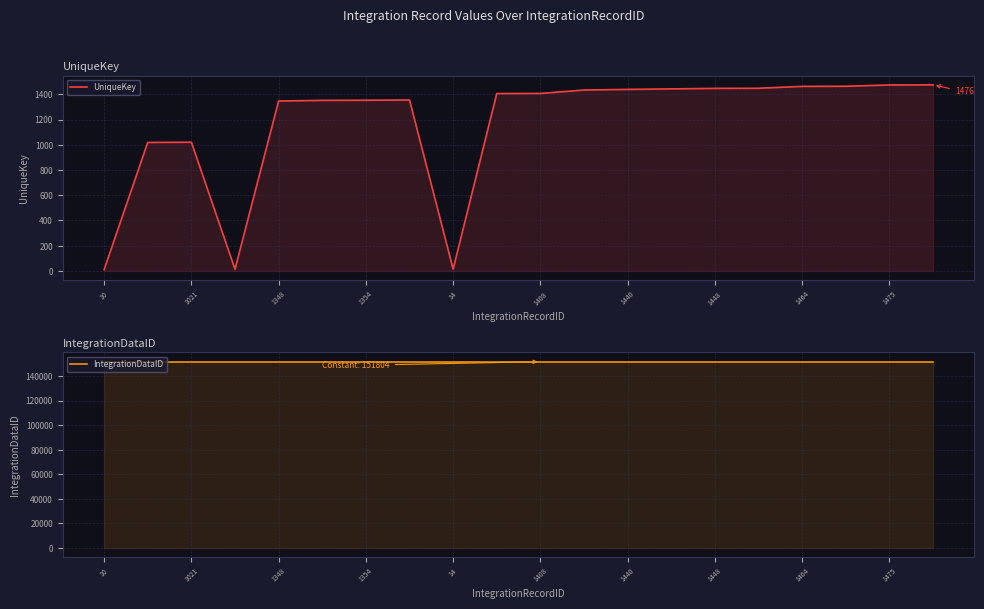

True or false: IntegrationDataID and UniqueKey intersect in this chart.

False